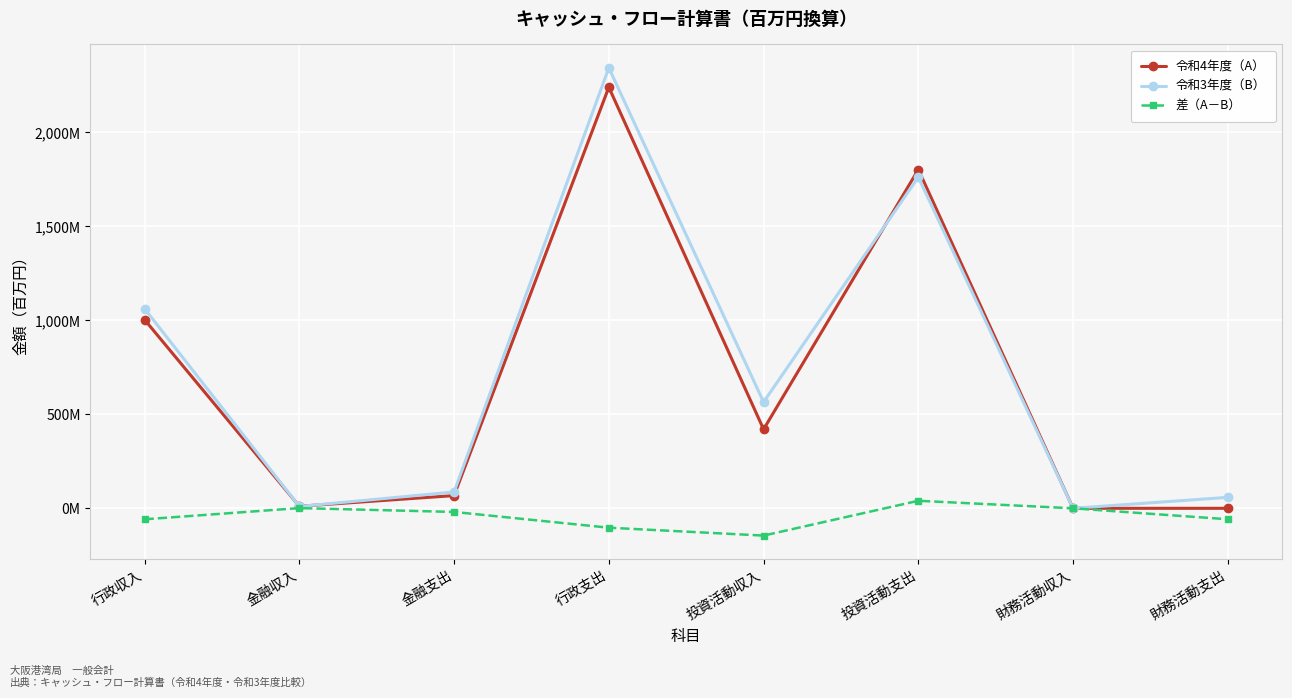

True or false: 差（A－B） and 令和4年度（A） cross at least once.

False